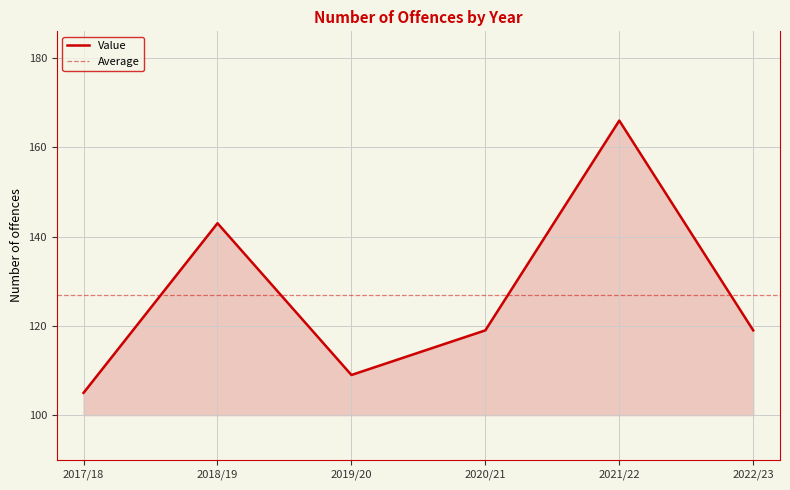

What is the minimum value shown in the chart?

105